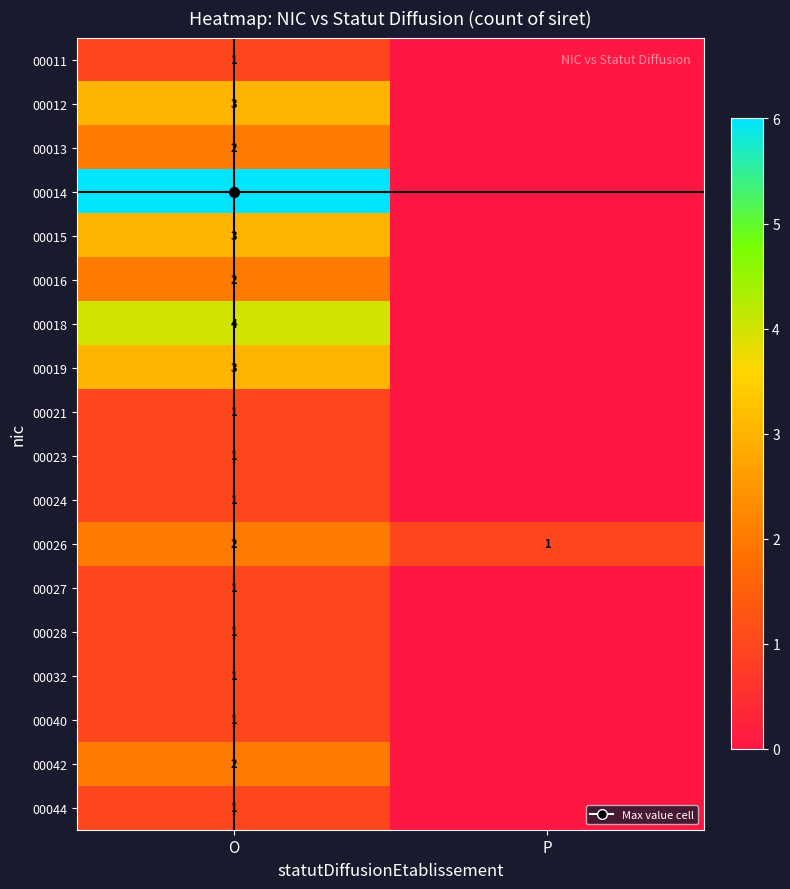

What is the difference between the 00012 values at P and O?

3